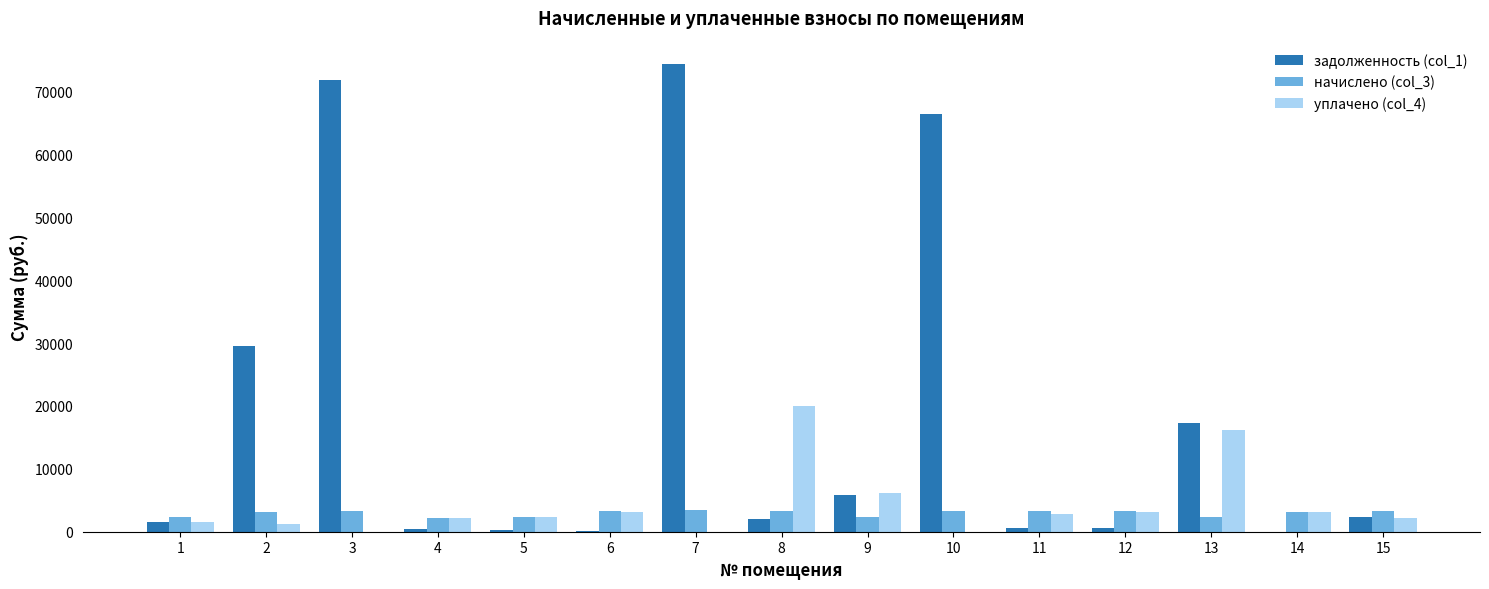

Is the value of задолженность (col_1) at 5 greater than the value of начислено (col_3) at 12?

No